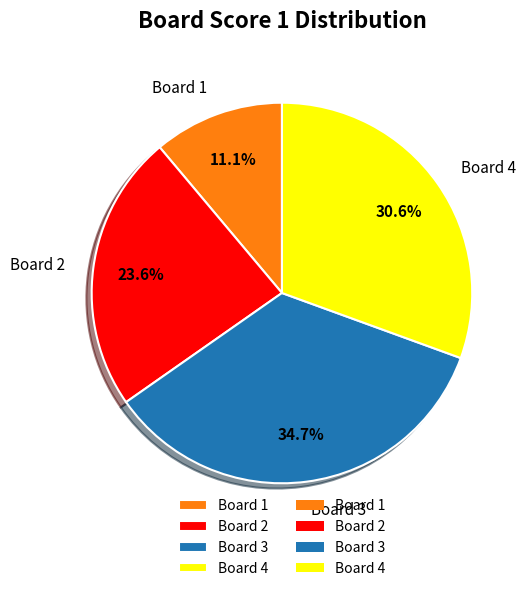

To the nearest percent, what is the average slice percentage?

25%